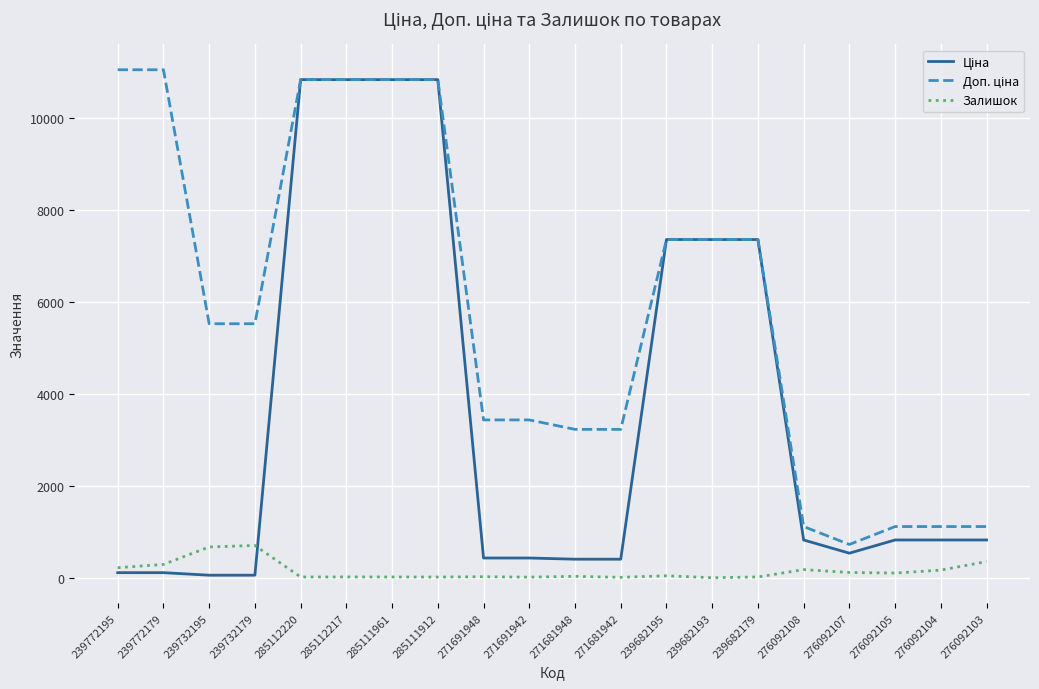

What is the greatest value displayed?

11055.0